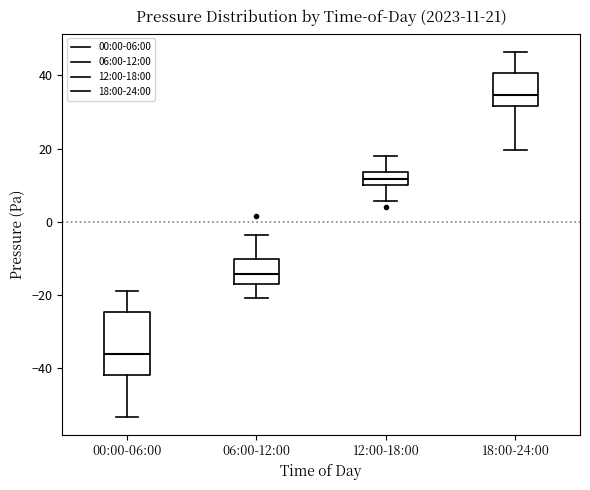

Which box is the tallest, from its lower edge to its upper edge?

00:00-06:00